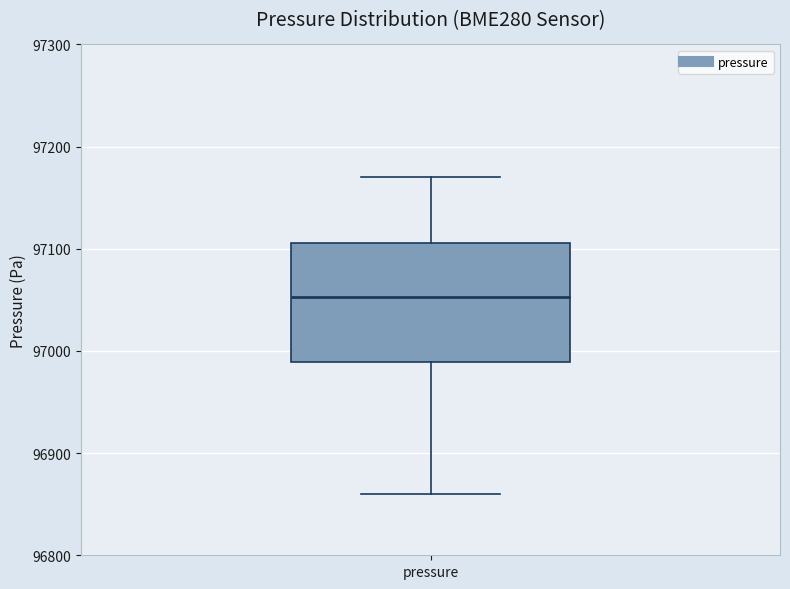

Read this box plot against the y-axis: the position of the median line, the range covered by the box, and the ends of both whiskers. The values are not printed on the chart, so give them approximately, as read against the axis.

median 97050, box 96990 to 97110, whiskers 96860 to 97170